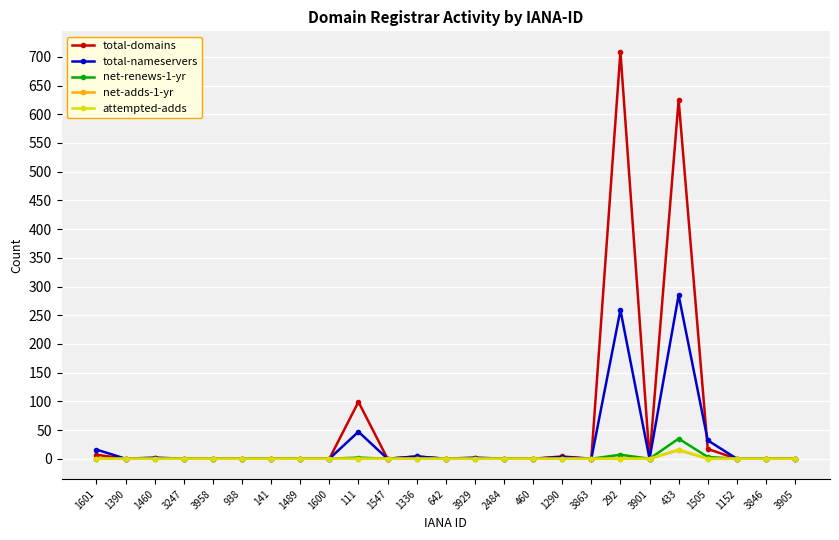

True or false: total-domains has a value of 291 at 433.

False